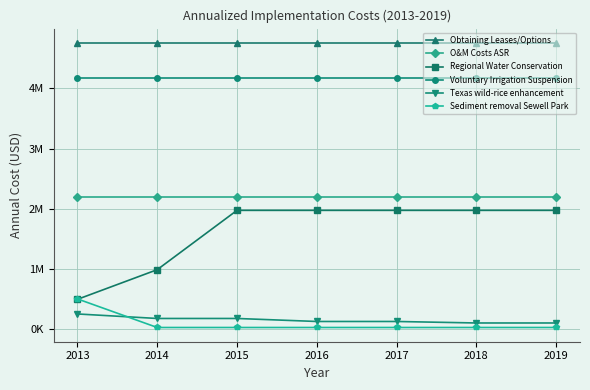

Does the chart have visible grid lines?

Yes